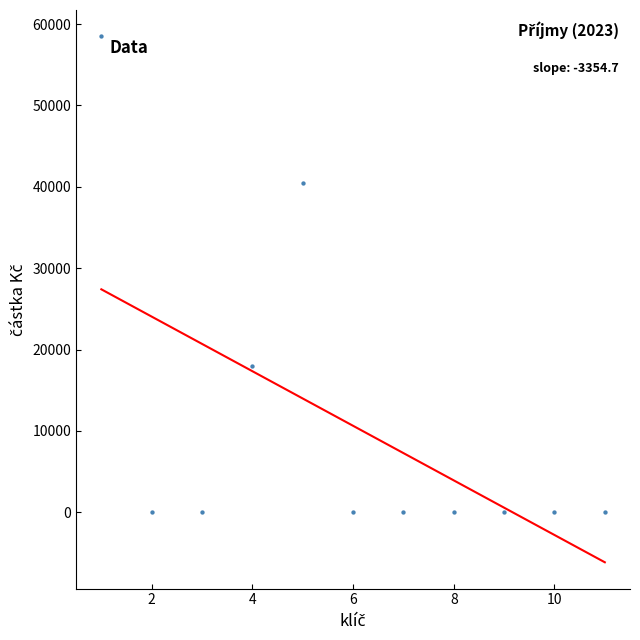

What is the range of X values (max minus min)?

10.0